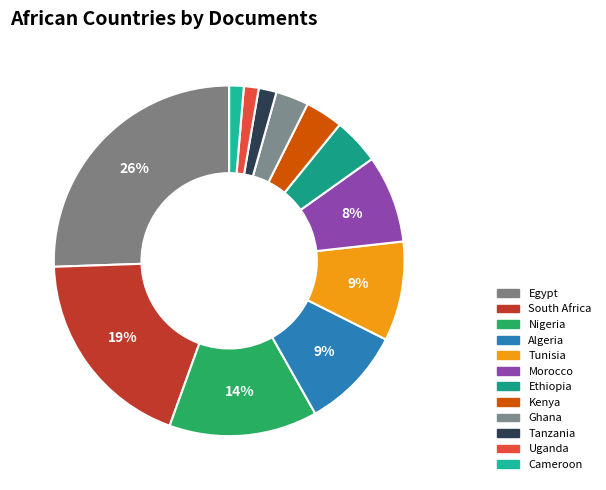

The Cameroon slice represents 1% of the pie. True or false?

True